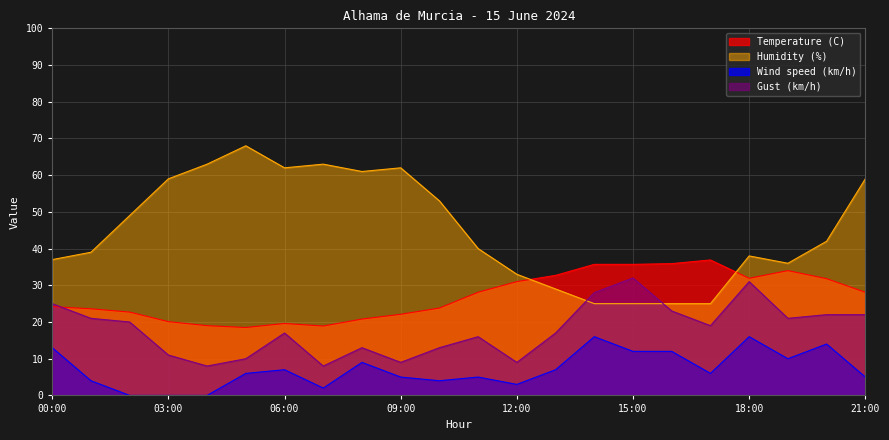

In Humidity (%), how many points are higher than both neighbors (excluding endpoints)?

4